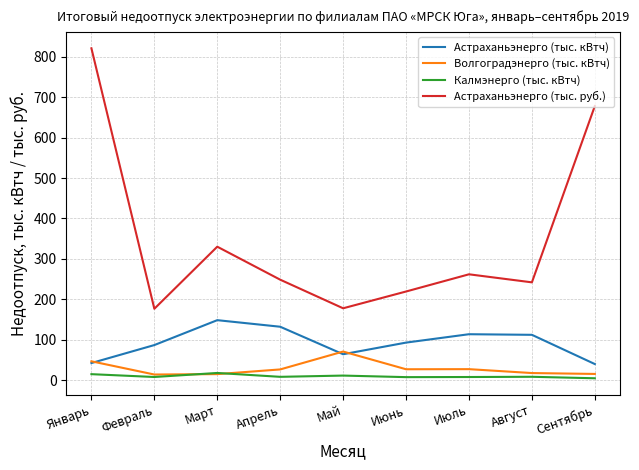

The Астраханьэнерго (тыс. кВтч) series shows 148.6 at Март. True or false?

True